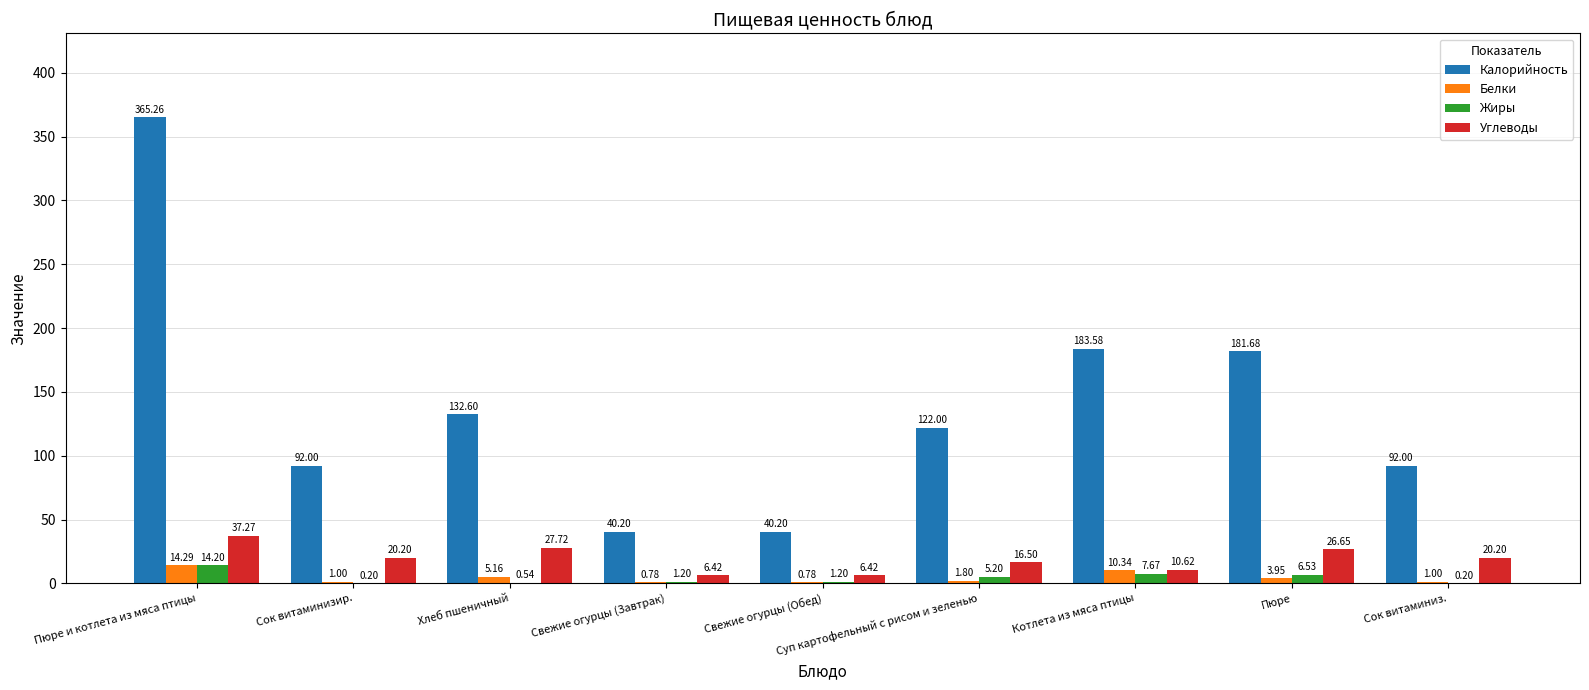

Which category has the highest value in the Жиры series?

Пюре и котлета из мяса птицы